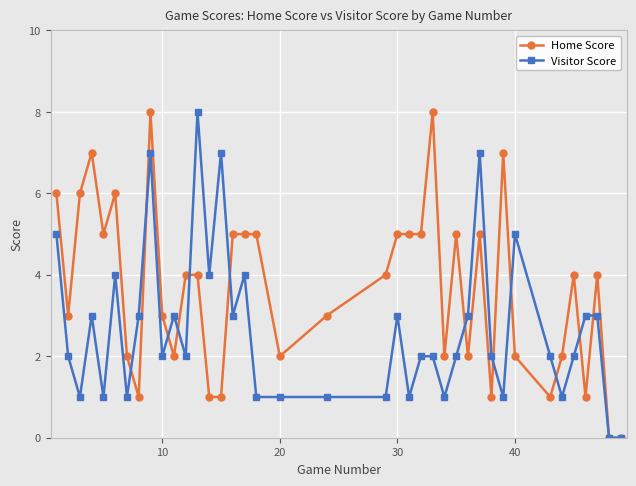

What is the difference between the maximum and second lowest values in the Home Score series?

8